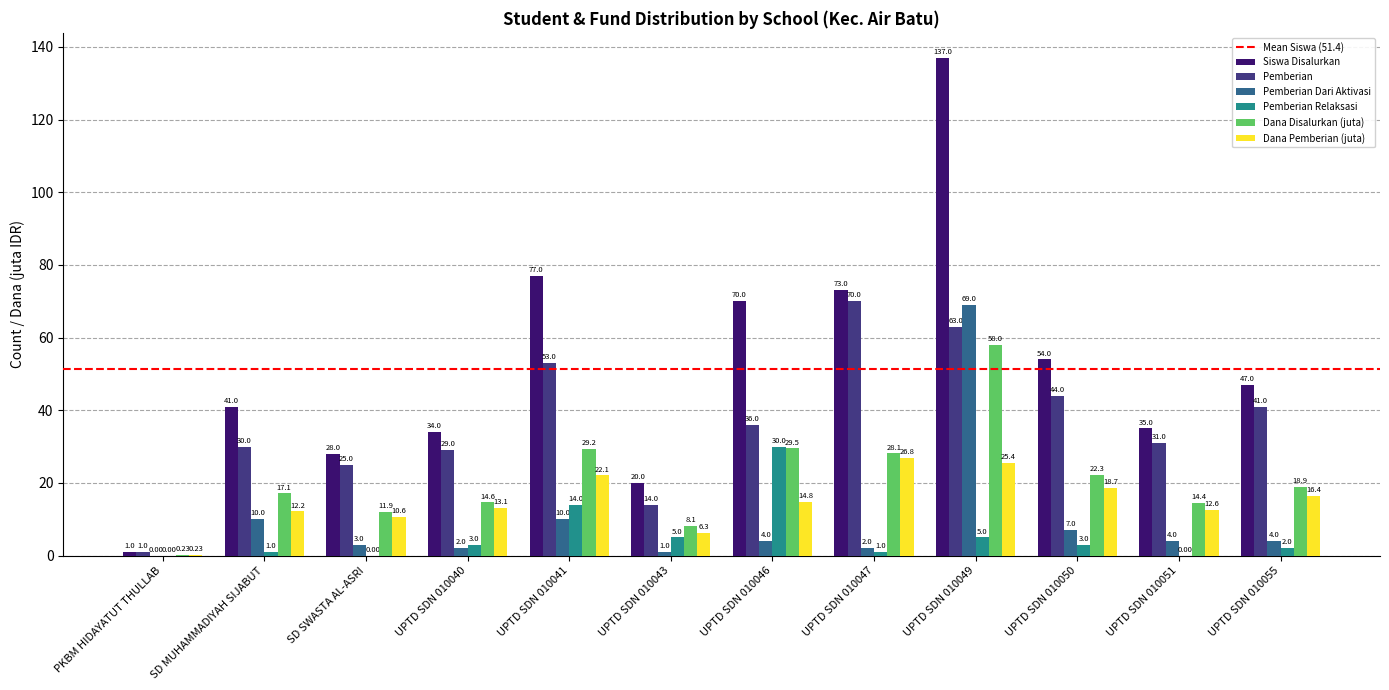

Which series changed the most between PKBM HIDAYATUT THULLAB and UPTD SDN 010055?

Siswa Disalurkan